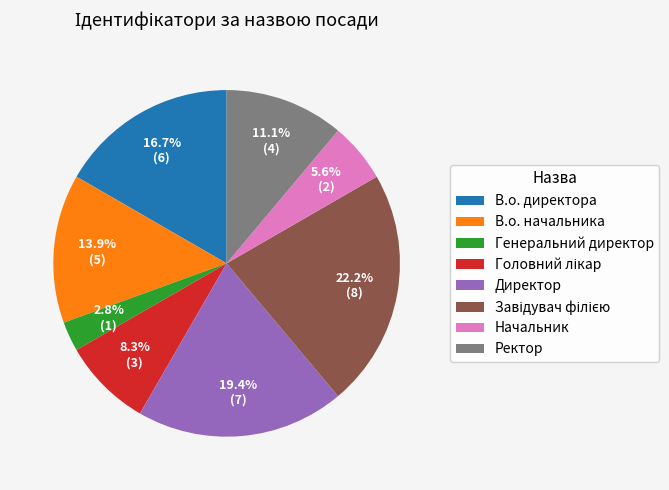

What portion of the pie excludes Генеральний директор?

97.2%